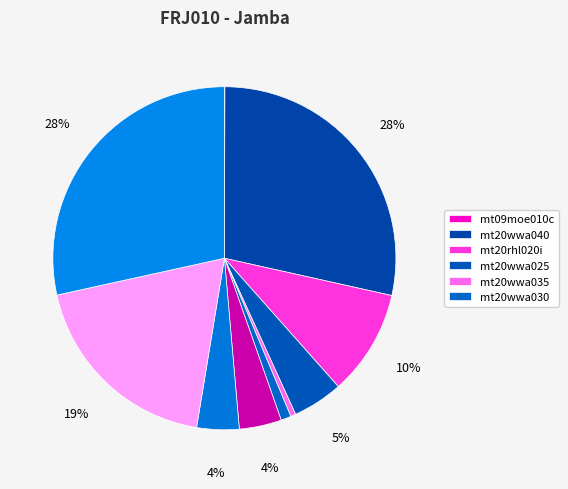

How many slices are in this pie chart?

10